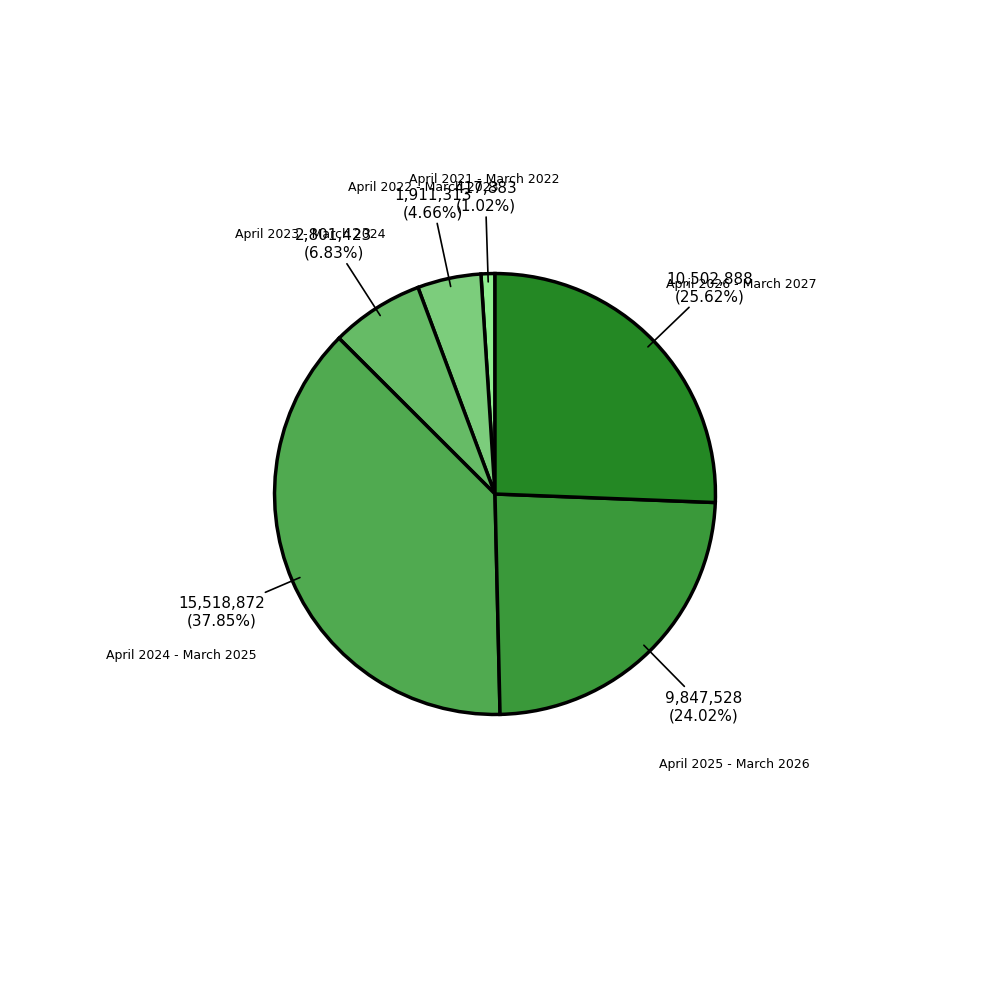

To the nearest percent, what is the combined percentage of April 2025 - March 2026 and April 2026 - March 2027?

50%